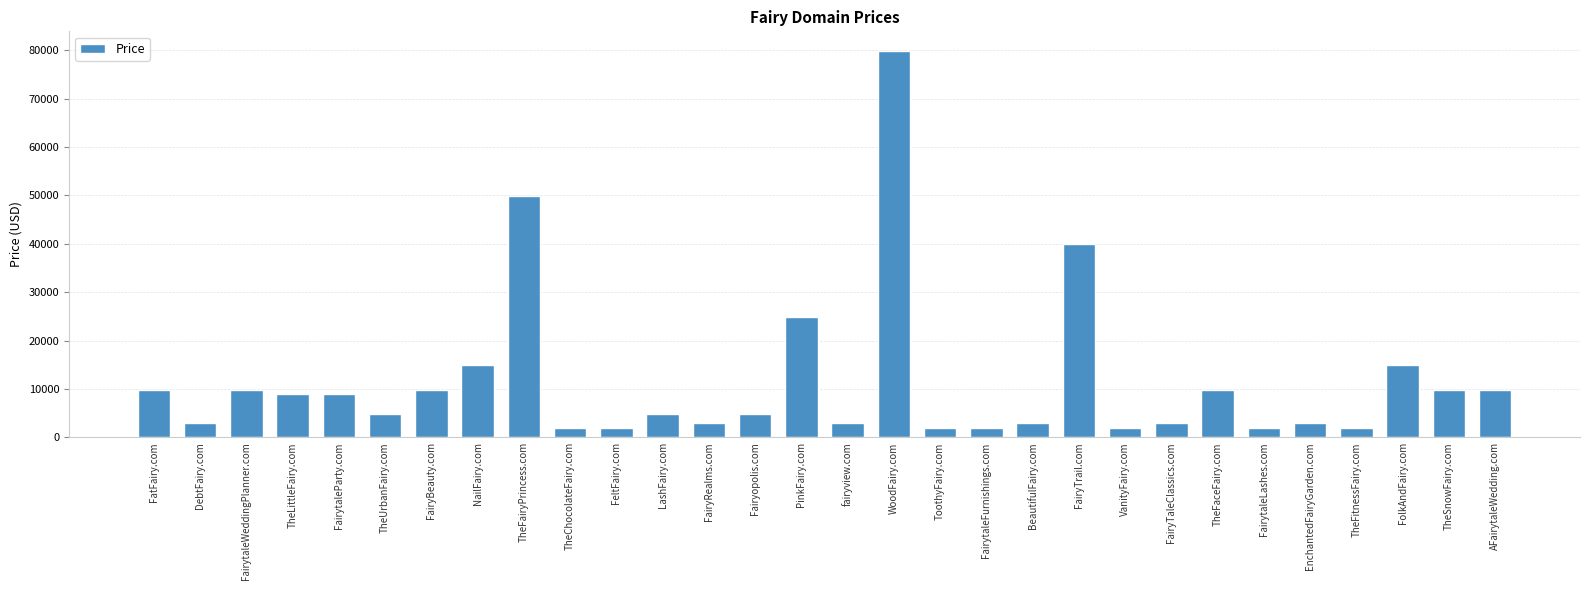

What is the minimum value shown in the chart?

1888